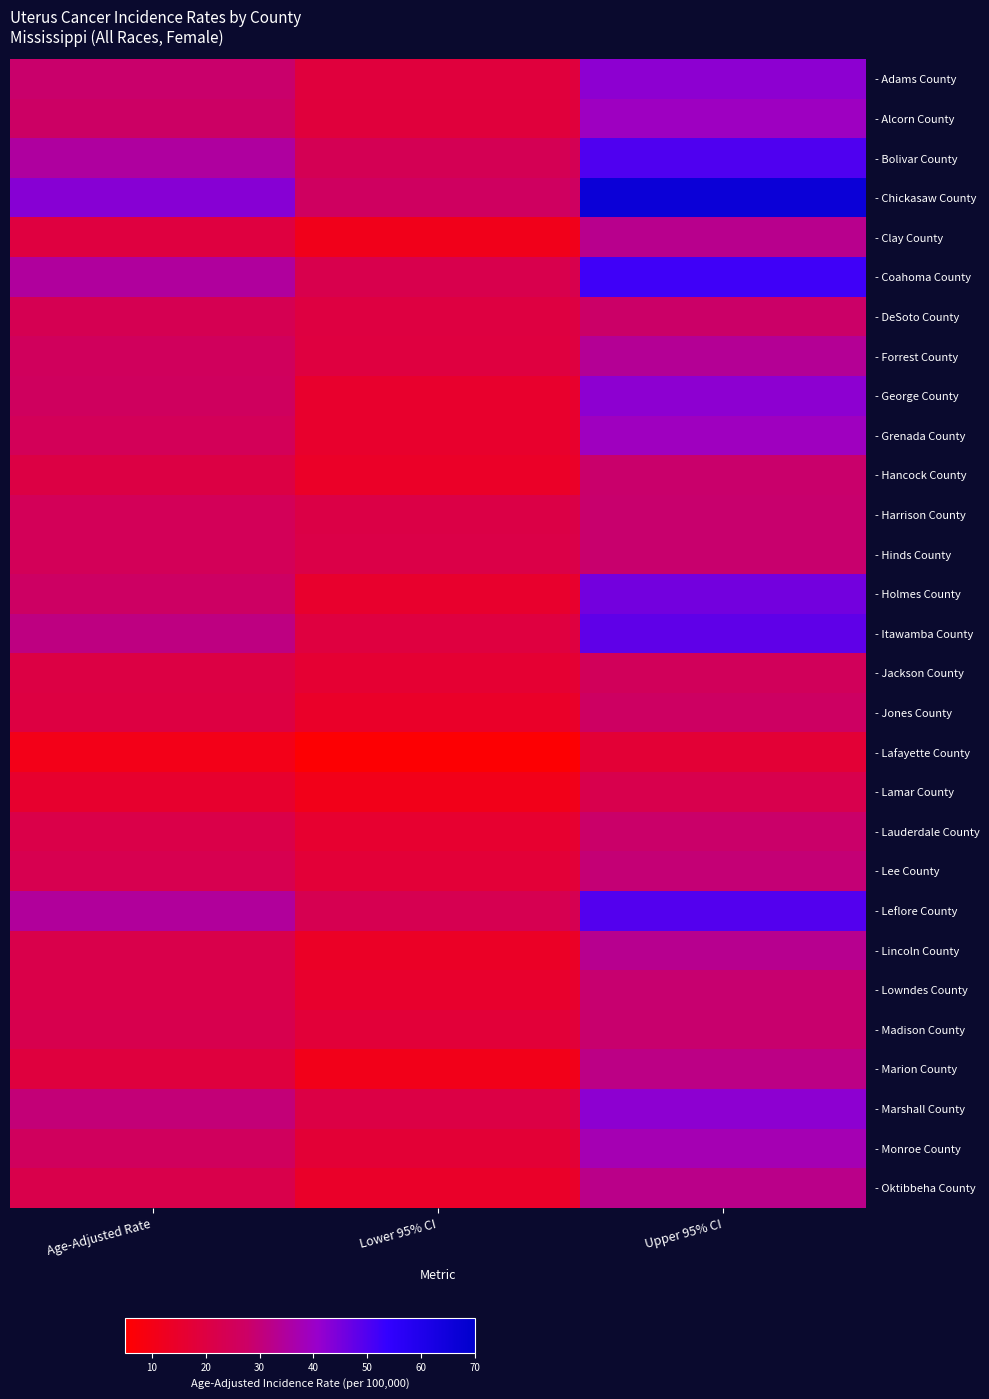

What is the spread (max minus min) of values at Age-Adjusted Rate?

32.5